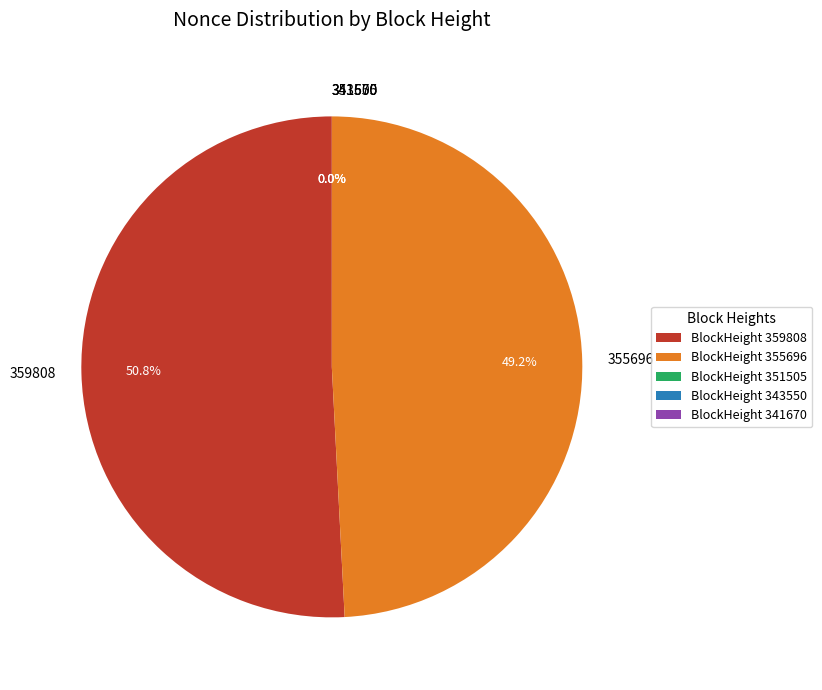

How much of the chart is everything except 359808?

49.2%